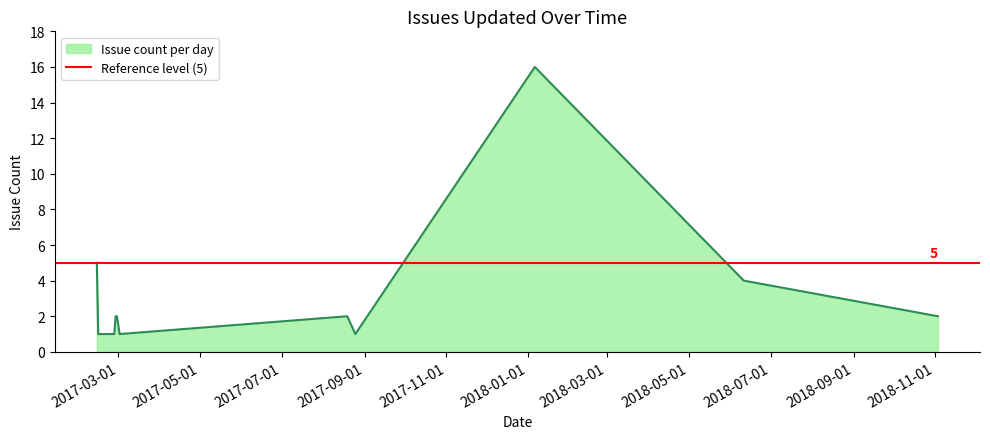

Between 2018-01-06 and 2017-02-13, which is larger?

2018-01-06